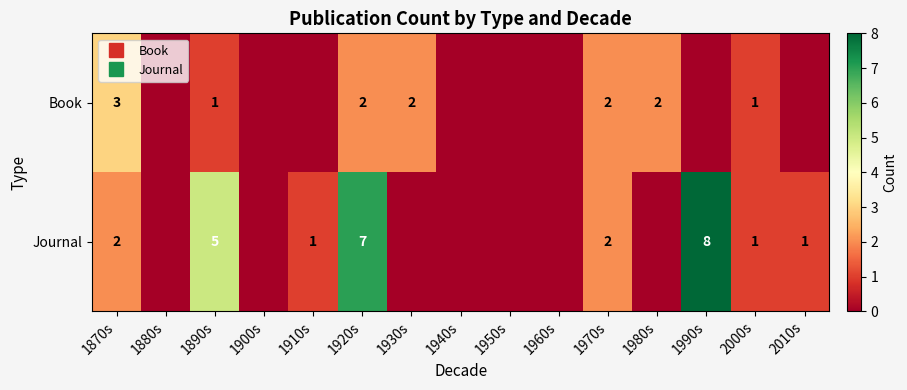

What is the difference between the maximum and minimum values in the Journal series?

8